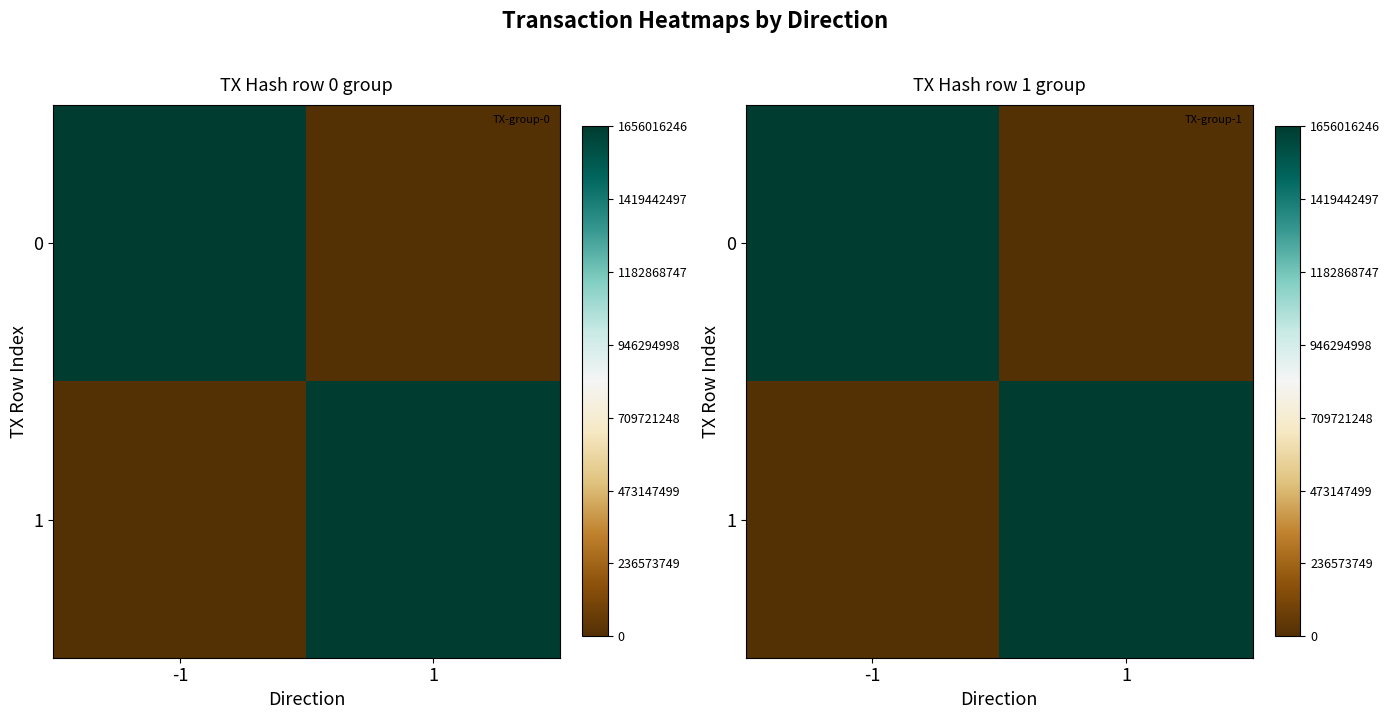

At which category does the chart reach its peak across all series?

1